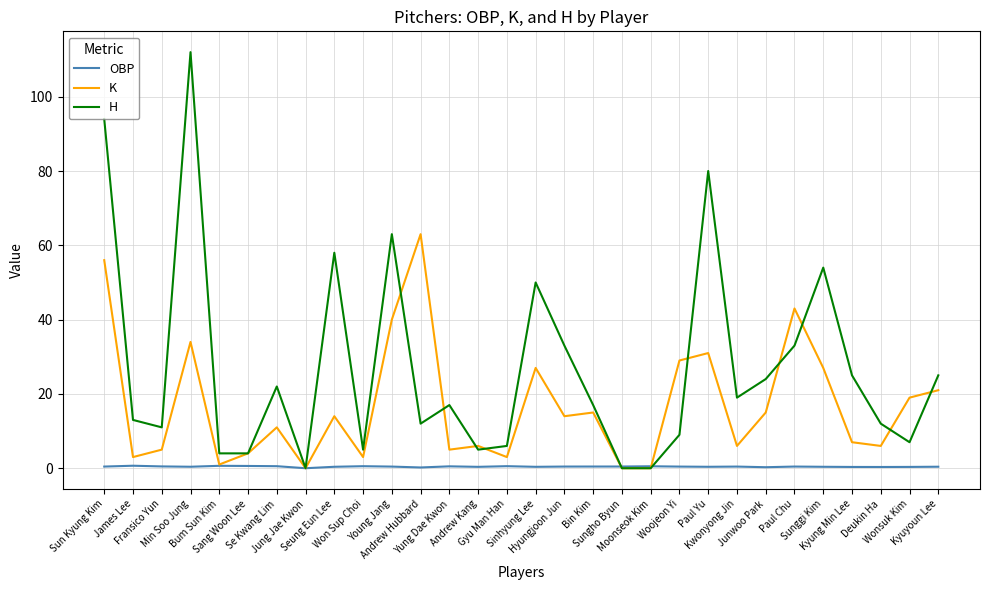

At which category does H reach its first local peak?

Min Soo Jung